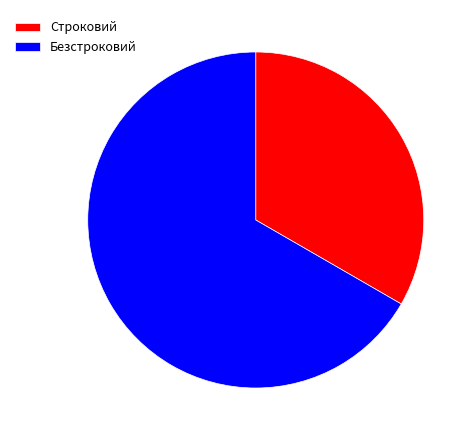

Rank the categories by value from highest to lowest.

Безстроковий, Строковий